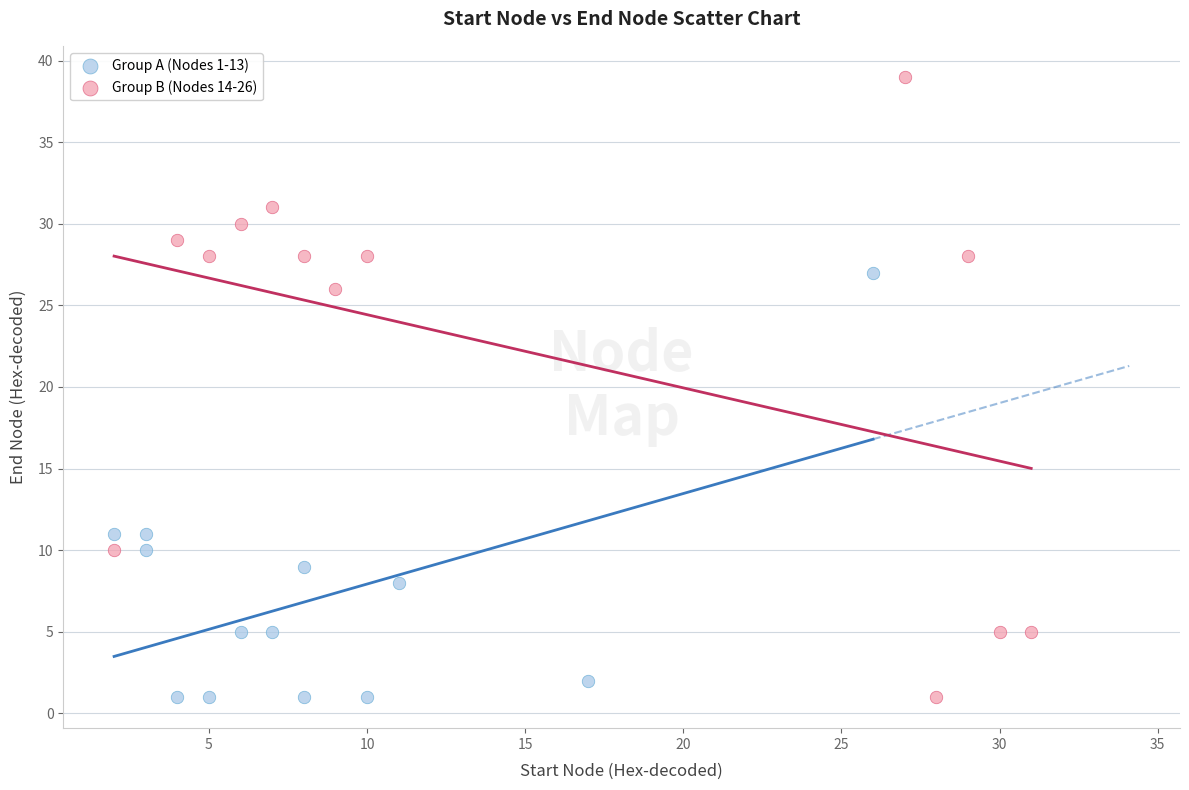

Which series contains the highest Y value?

Group B (Nodes 14-26)